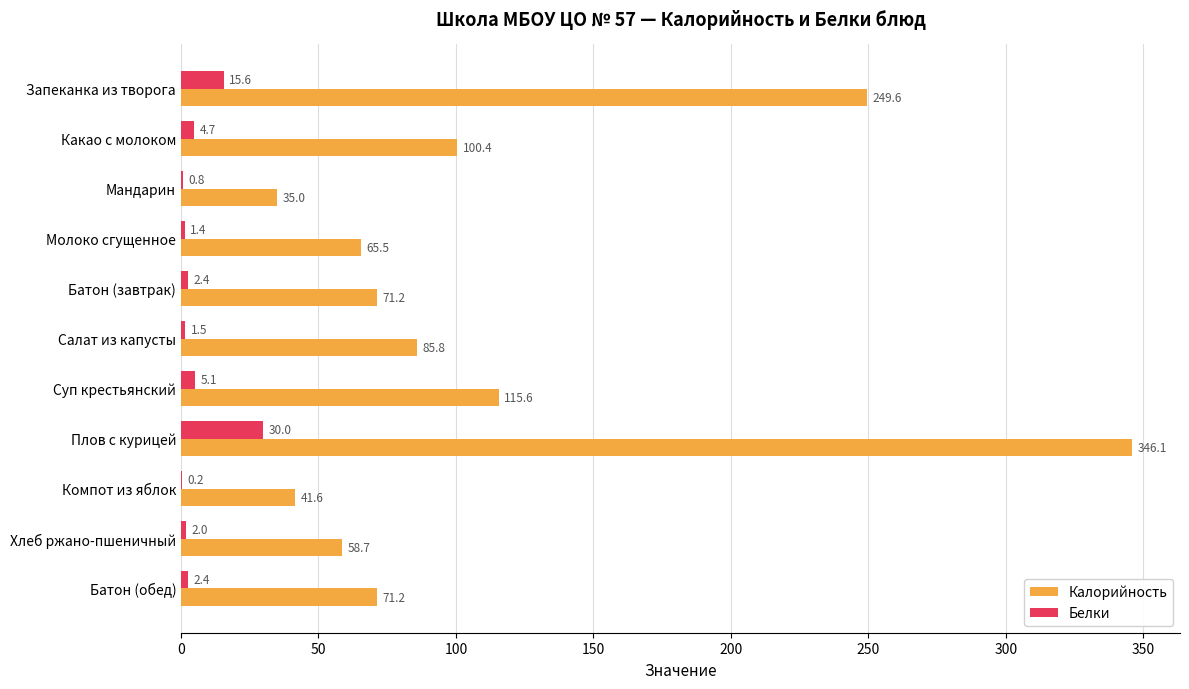

Which series has the largest total across all categories?

Калорийность